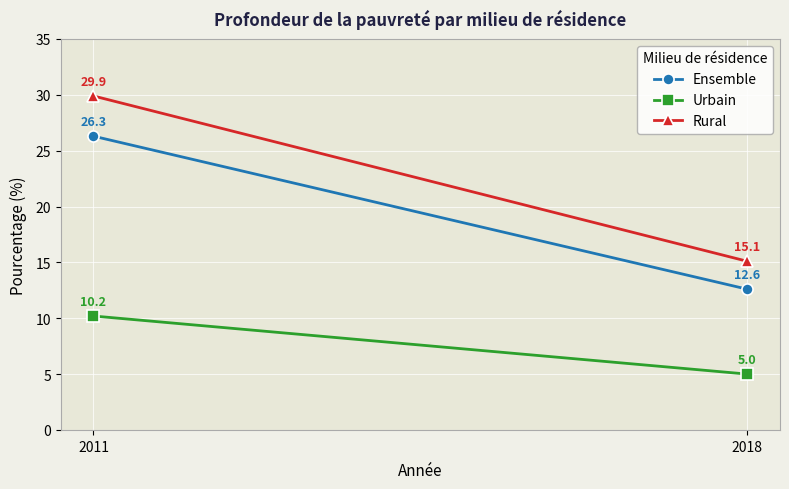

Reading left to right, transcribe all the data shown in this chart.

Ensemble: 26.3	12.6
Urbain: 10.2	5.0
Rural: 29.9	15.1